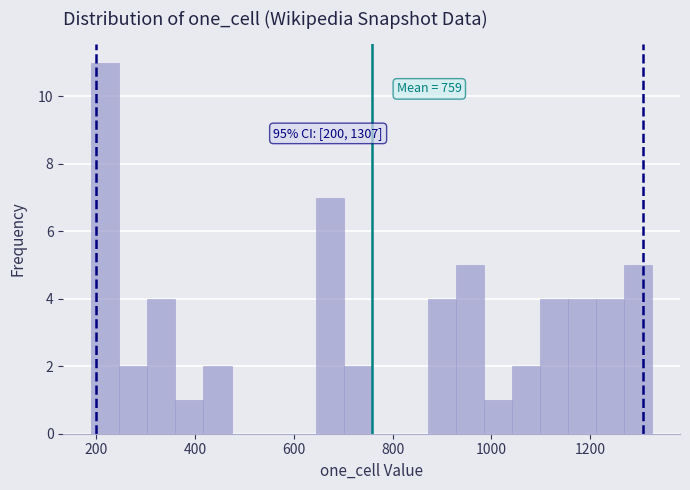

Read against the x-axis, roughly where is the centre of the tallest bar?

220